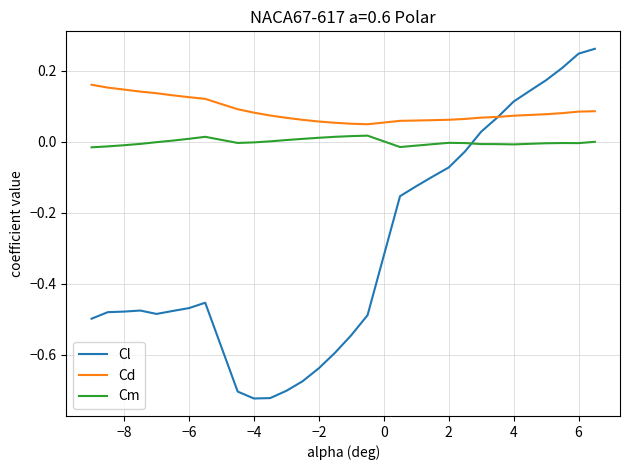

List the series in order of their peak value, highest first.

Cl, Cd, Cm